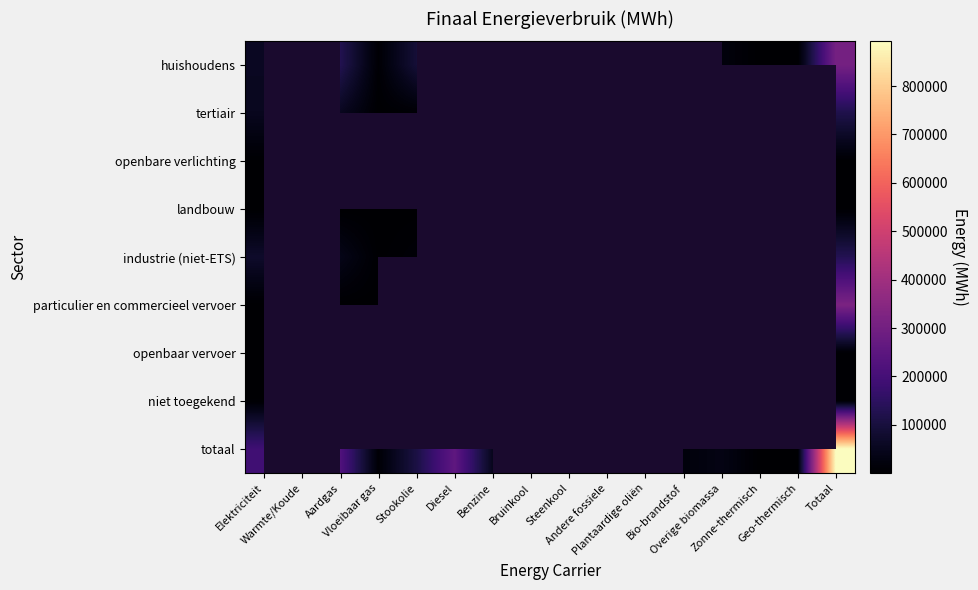

At which category is the sum across all series the highest?

Totaal